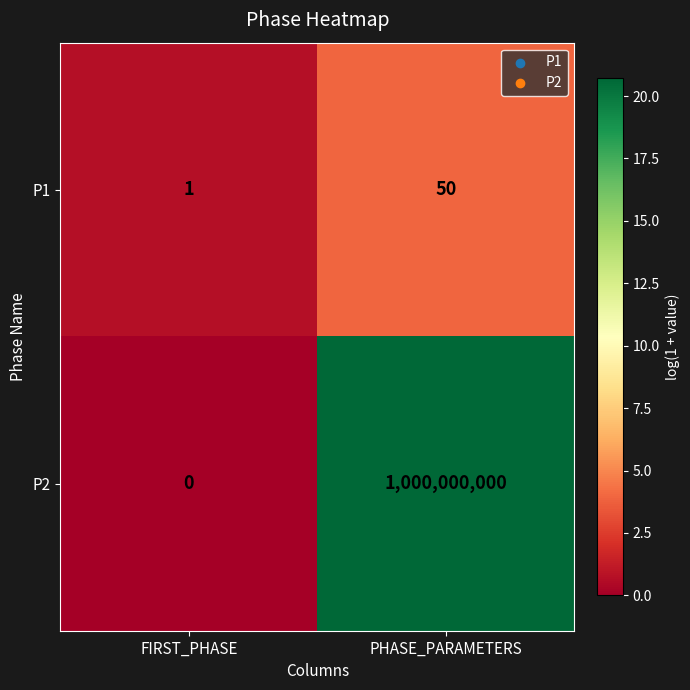

Count the number of data series in this chart.

2